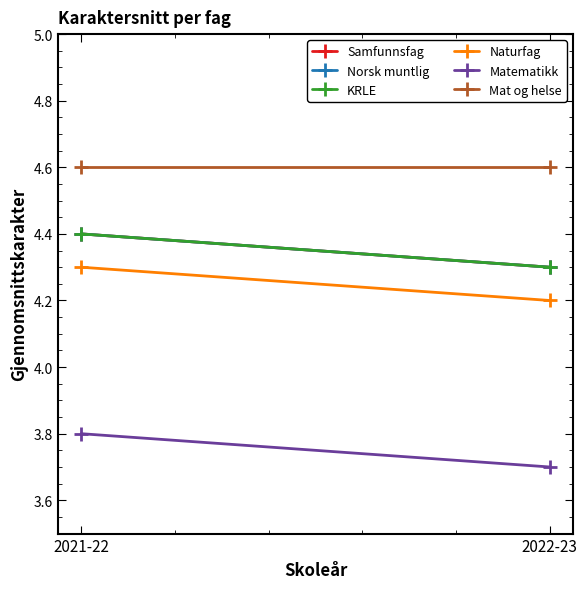

Reading left to right, transcribe all the data shown in this chart.

Samfunnsfag: 4.4	4.3
Norsk muntlig: 4.4	4.3
KRLE: 4.4	4.3
Naturfag: 4.3	4.2
Matematikk: 3.8	3.7
Mat og helse: 4.6	4.6